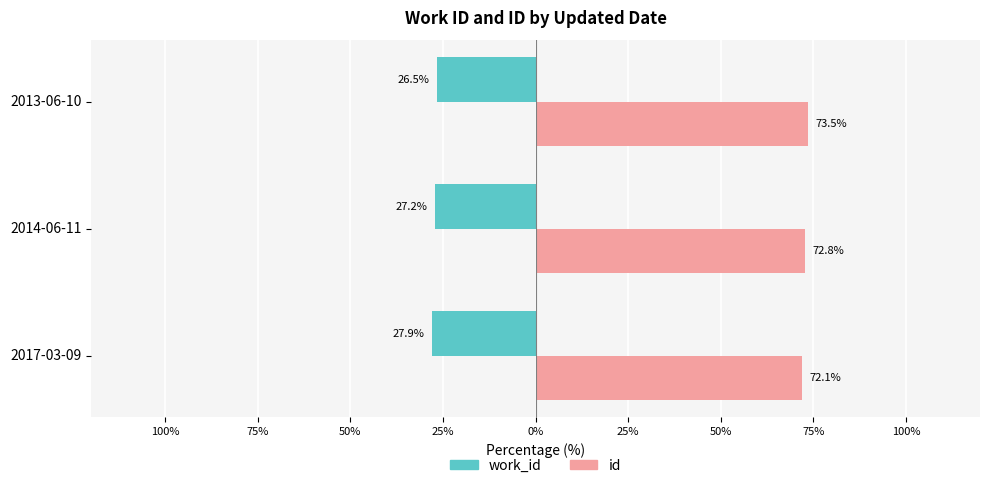

What are all the series names shown in the legend?

work_id, id